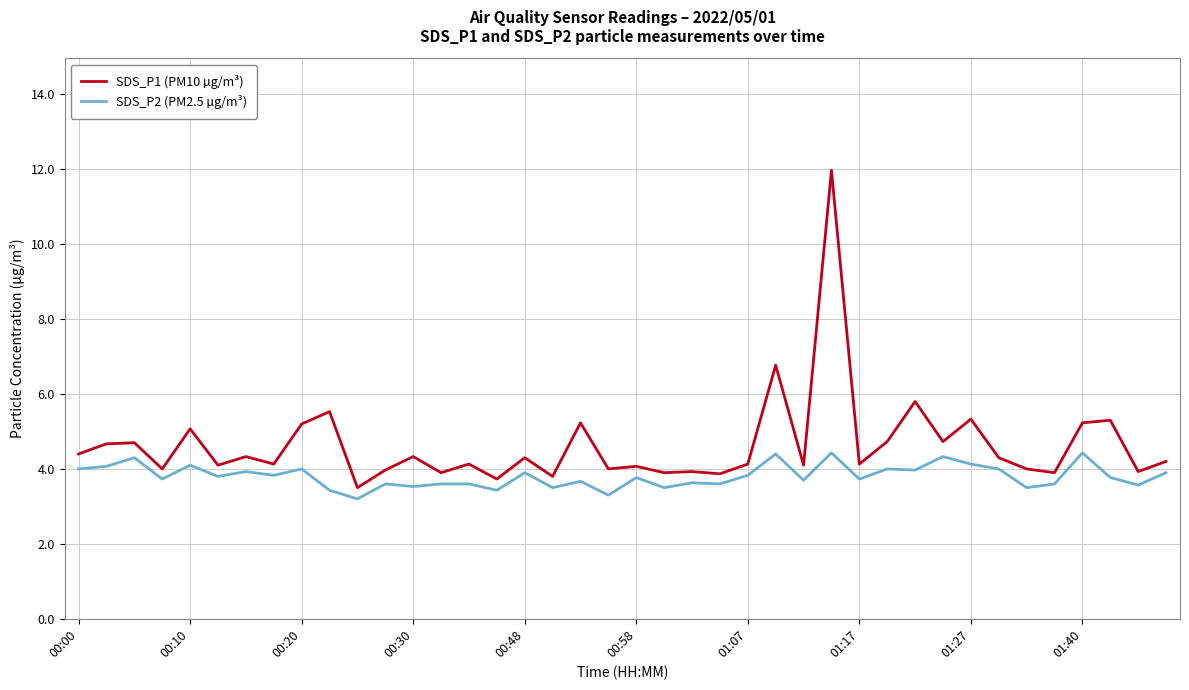

Does the chart have visible grid lines?

Yes